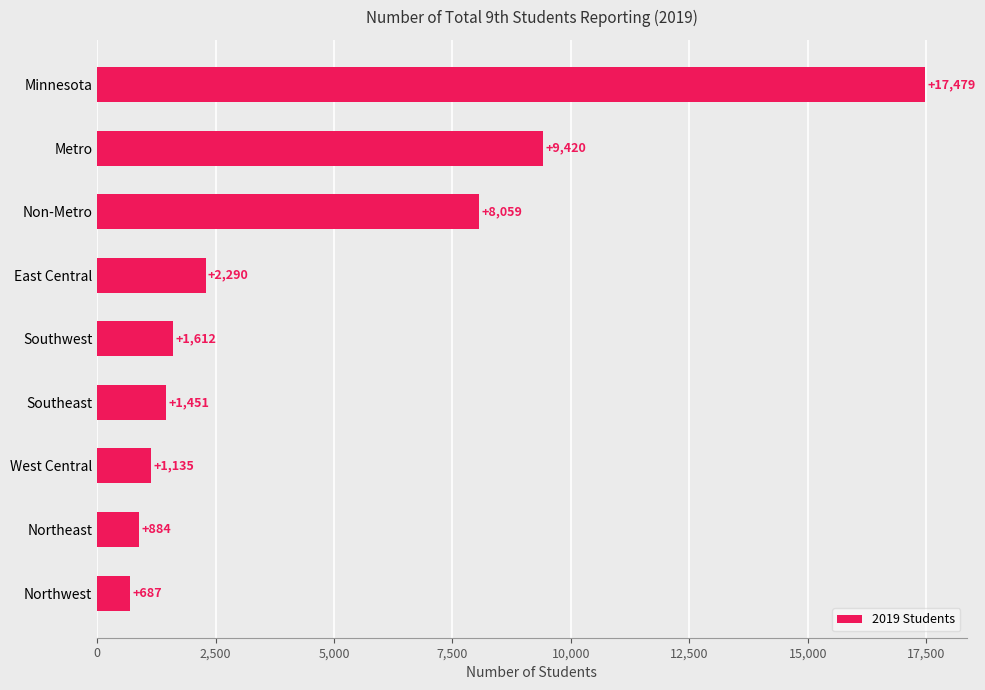

List the labels in order of value, largest first.

Minnesota, Metro, Non-Metro, East Central, Southwest, Southeast, West Central, Northeast, Northwest